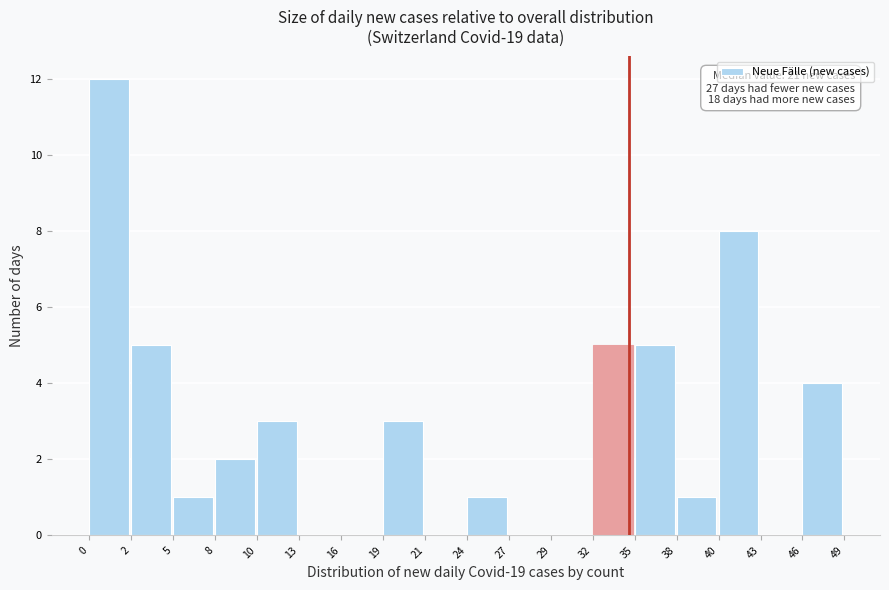

Reading left to right, list all the values displayed in this chart.

0=12	2=5	5=1	8=2	10=3	13=0	16=0	19=3	21=0	24=1	27=0	29=0	32=5	35=5	38=1	40=8	43=0	46=4